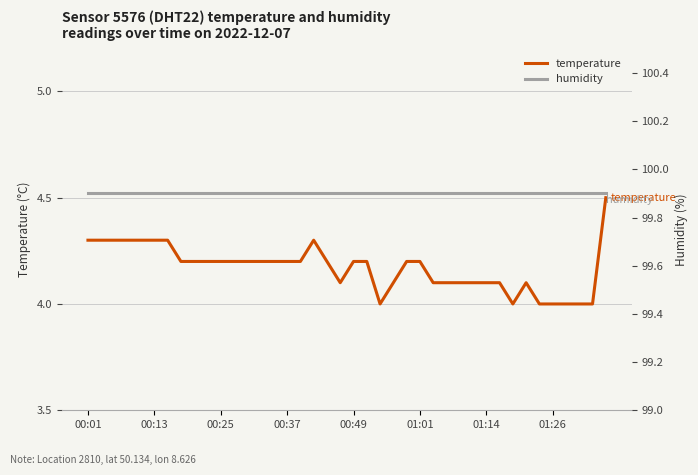

What is the maximum value for temperature?

4.5